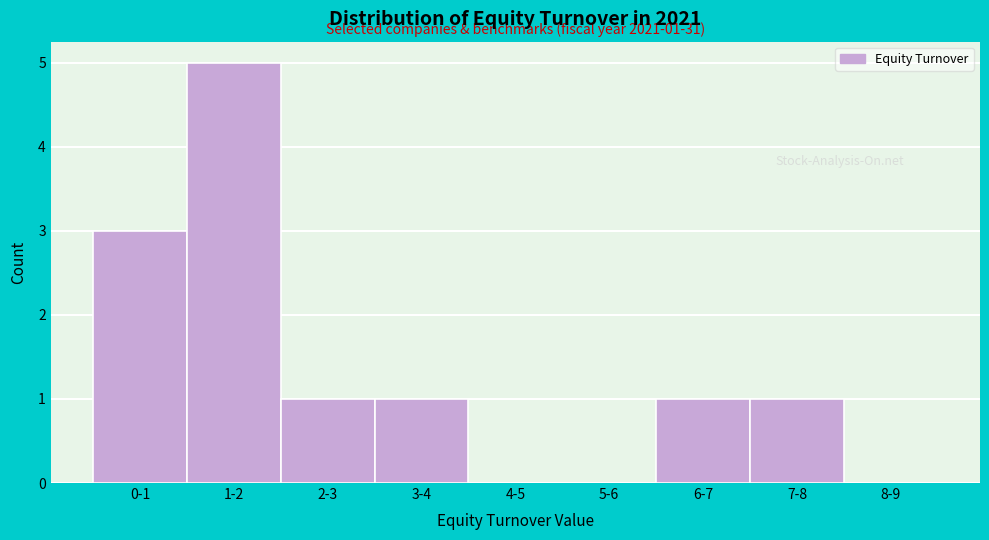

Reading left to right, transcribe all the data shown in this chart.

0-1=3	1-2=5	2-3=1	3-4=1	4-5=0	5-6=0	6-7=1	7-8=1	8-9=0